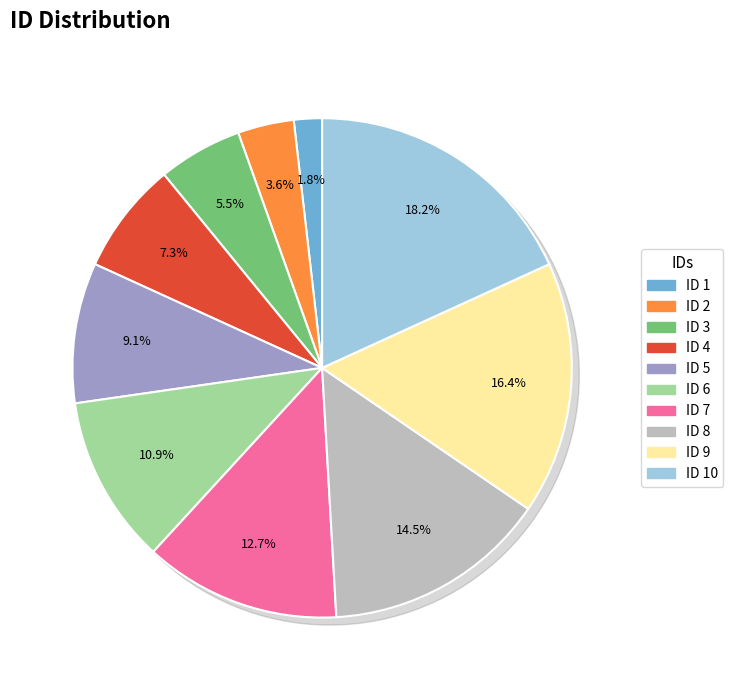

Combined, do 7 and 3 account for over 50%?

No